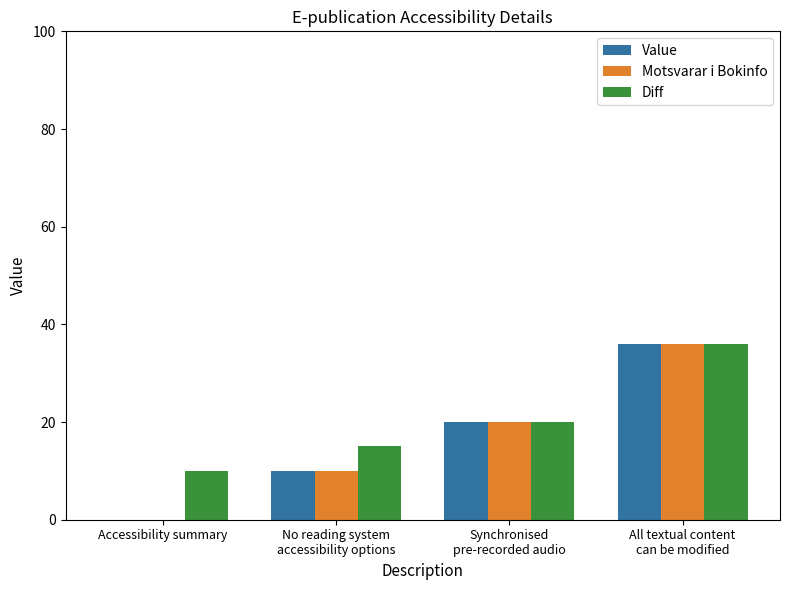

The Diff series shows 36 at All textual content
can be modified. True or false?

True